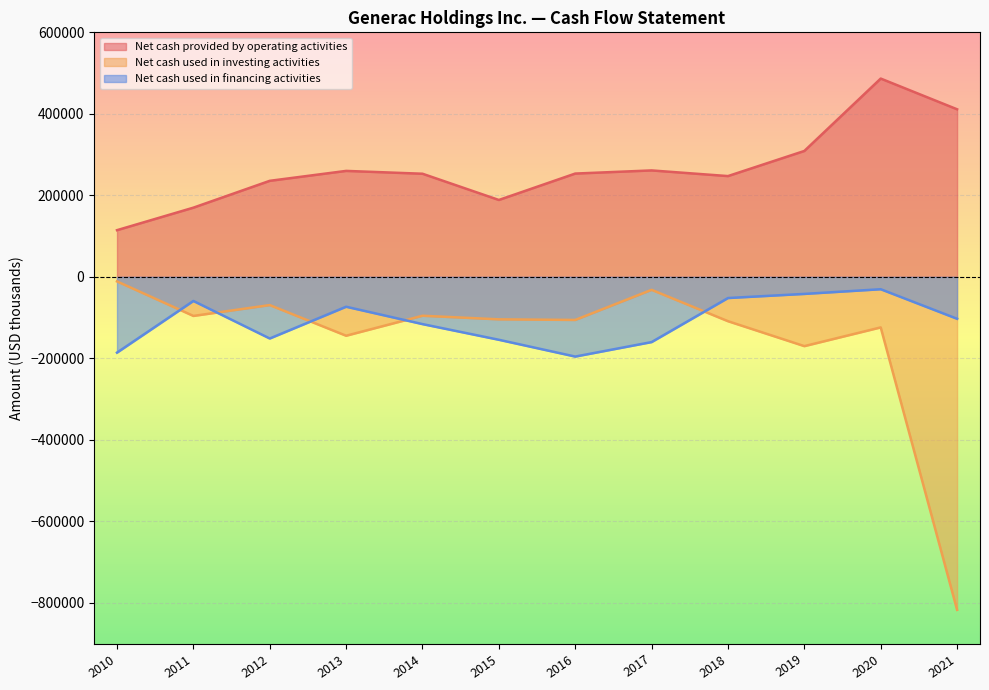

What is the difference between the Net cash provided by operating activities values at 2018 and 2021?

163929